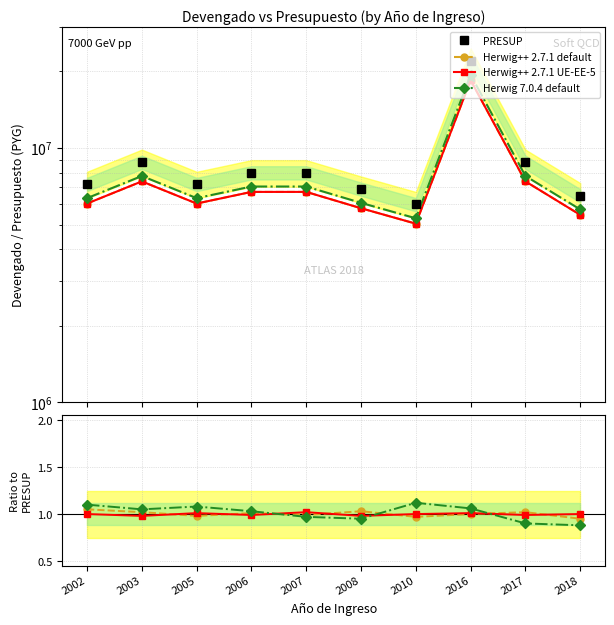

Reading right to left, transcribe all the data shown in this chart.

PRESUP: 6500000.0	8800000.0	22000000.0	6000000.0	6900000.0	8000000.0	8000000.0	7200000.0	8800000.0	7200000.0
Herwig++ 2.7.1 default: 0.9	1.0	1.0	1.0	1.0	1.0	1.0	1.0	1.0	1.1
Herwig++ 2.7.1 UE-EE-5: 1.0	1.0	1.0	1.0	1.0	1.0	1.0	1.0	1.0	1.0
Herwig 7.0.4 default: 0.9	0.9	1.1	1.1	0.9	1.0	1.0	1.1	1.1	1.1